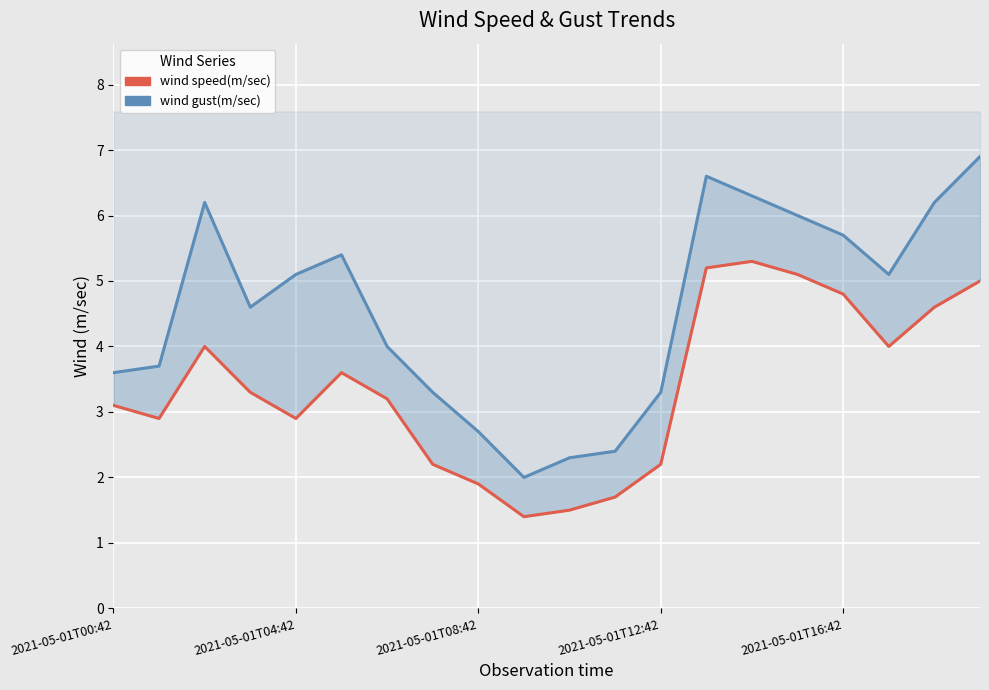

True or false: wind speed(m/sec) and wind gust(m/sec) intersect in this chart.

False